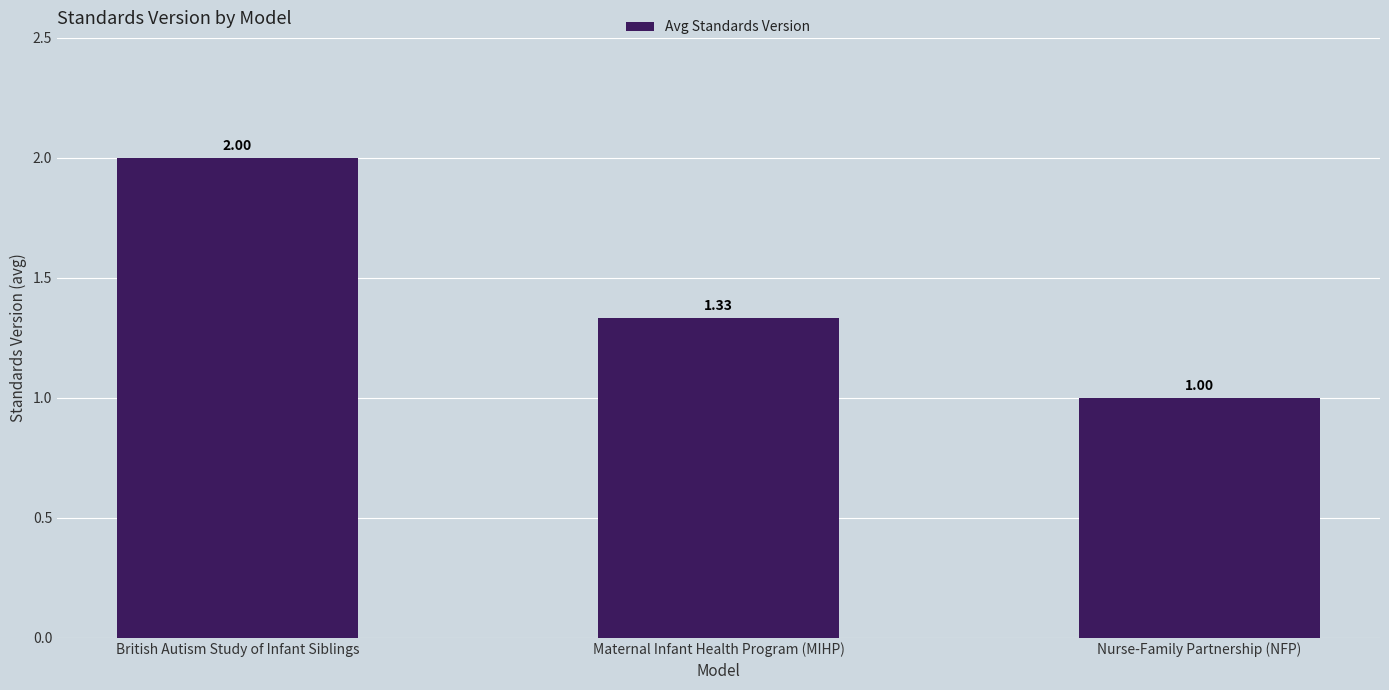

Is it true that the value at Nurse-Family Partnership (NFP) is 0.6?

False